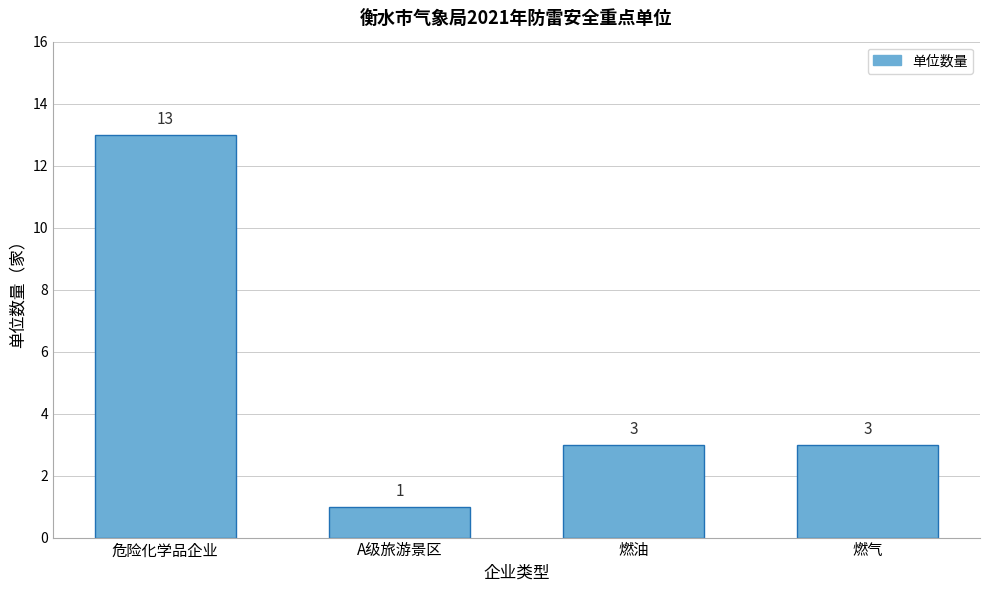

Reading left to right, transcribe all the data shown in this chart.

13	1	3	3